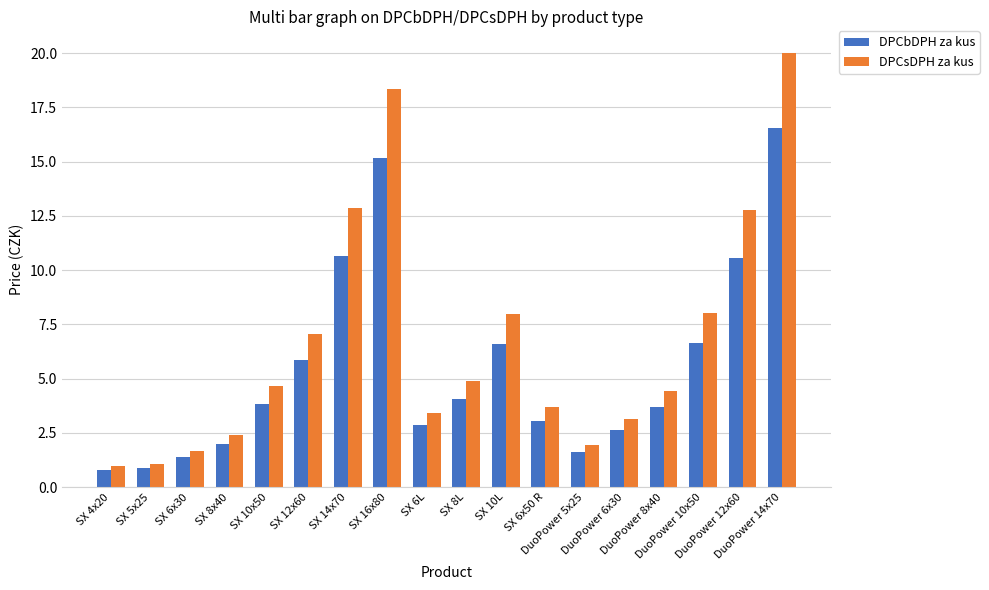

How many values in the DPCsDPH za kus series are below 4?

8